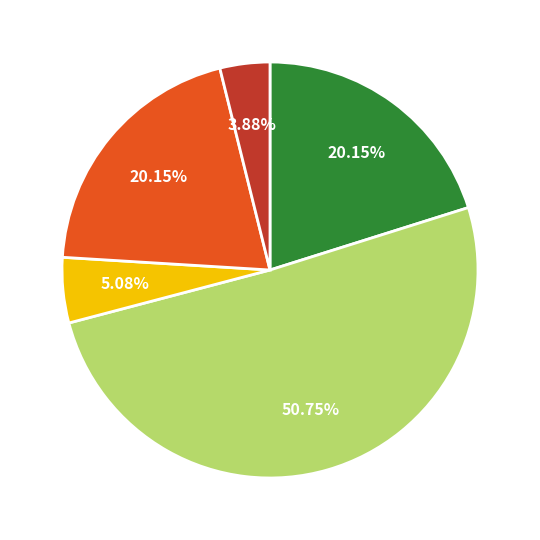

Is there a majority slice in this chart?

Yes